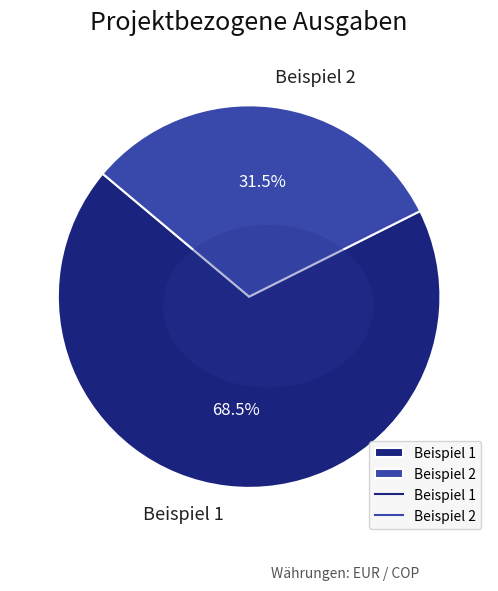

What is the change in value from Beispiel 1 to Beispiel 2?

-1350